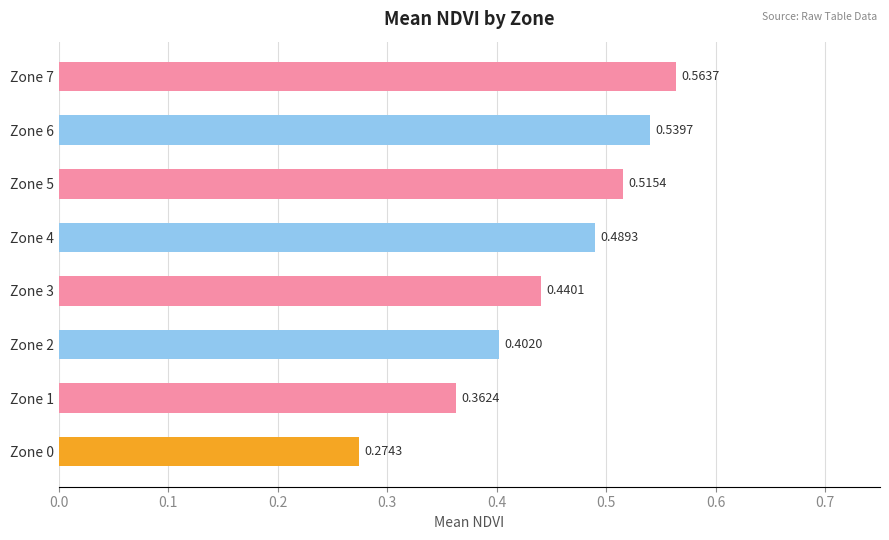

What is the sum of the values at Zone 3 and Zone 7?

1.0